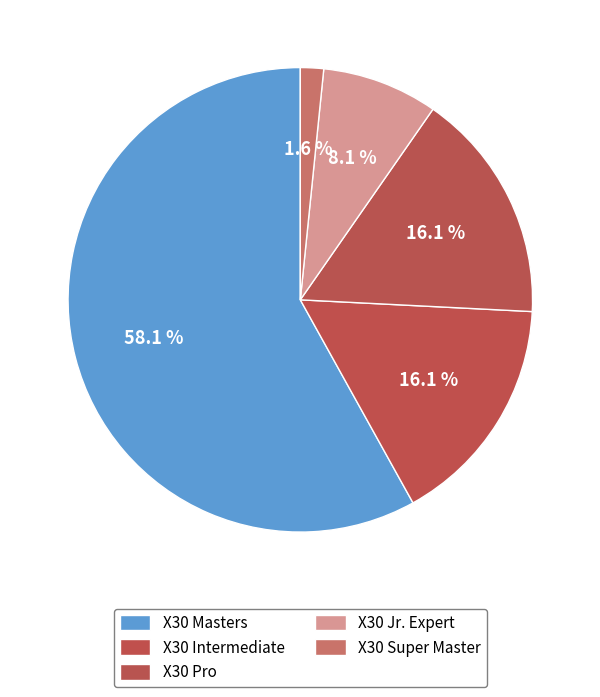

Which slice is the smallest?

X30 Super Master